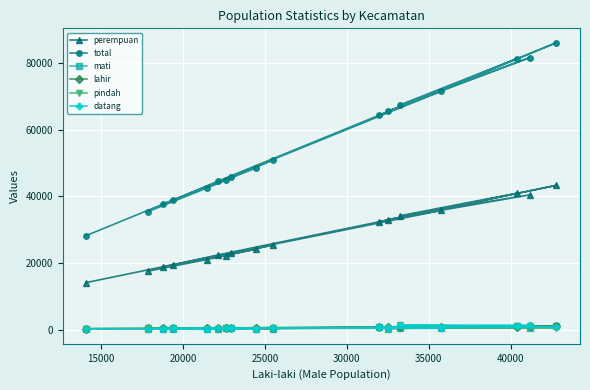

True or false: datang and pindah cross at least once.

True